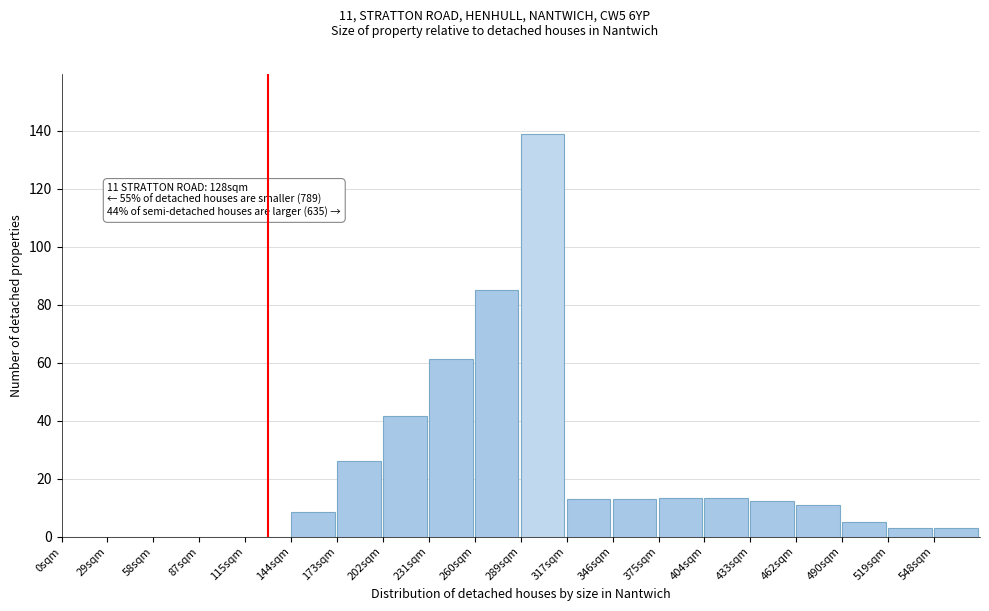

True or false: the data shows 63.0 at 289sqm.

False